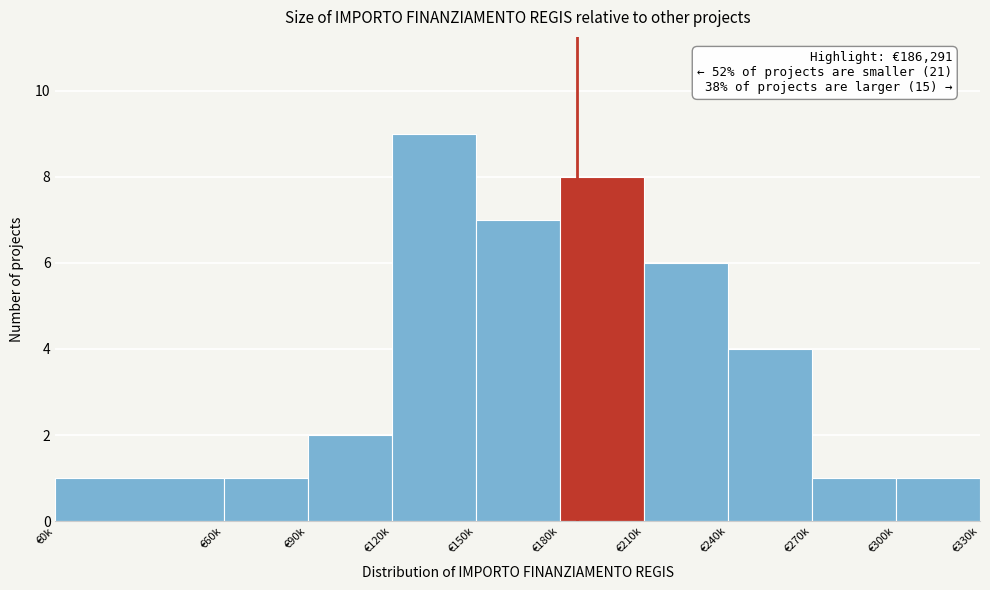

Reading left to right, what are all the values shown in this chart?

€0k=1	€60k=1	€90k=2	€120k=9	€150k=7	€180k=8	€210k=6	€240k=4	€270k=1	€300k=1